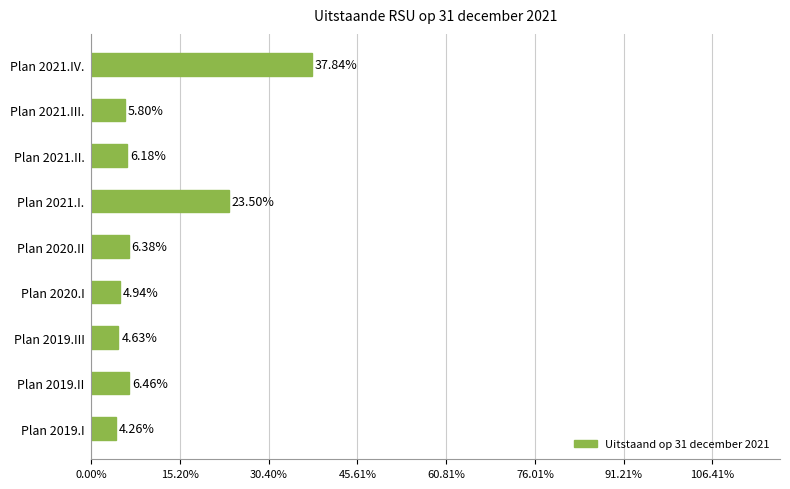

Does the chart contain any negative values?

No